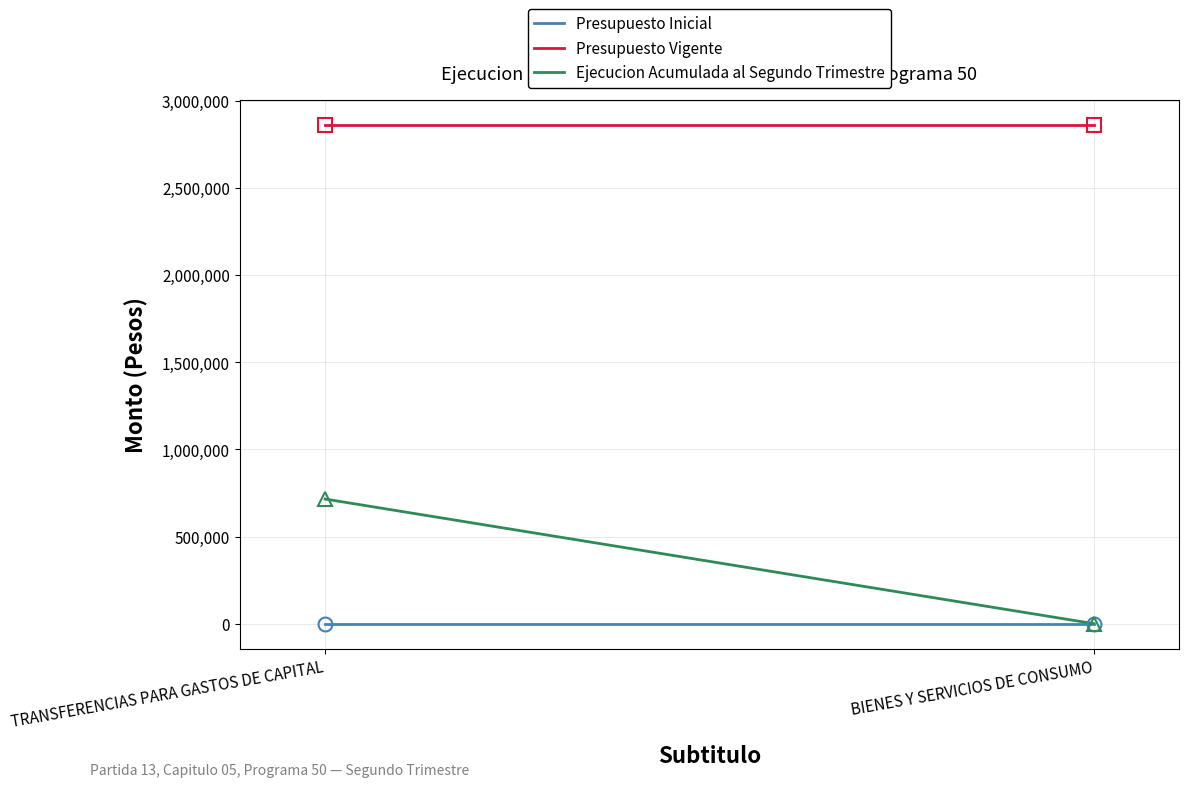

What is the sum of the Ejecucion Acumulada al Segundo Trimestre values at BIENES Y SERVICIOS DE CONSUMO and TRANSFERENCIAS PARA GASTOS DE CAPITAL?

715160